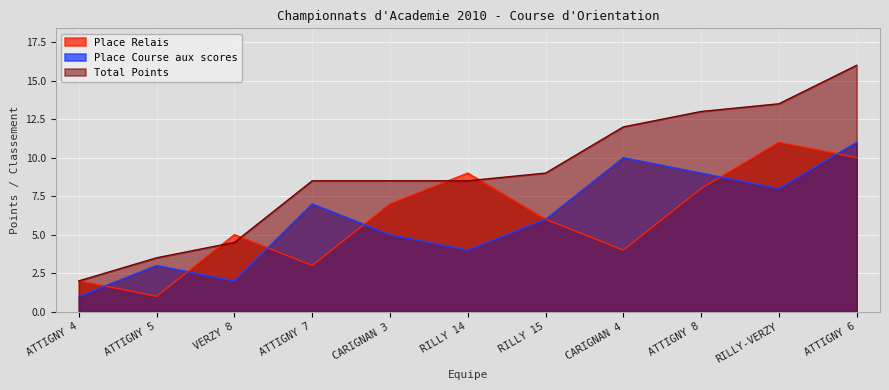

How many values in the Place Course aux scores series are below 6?

5